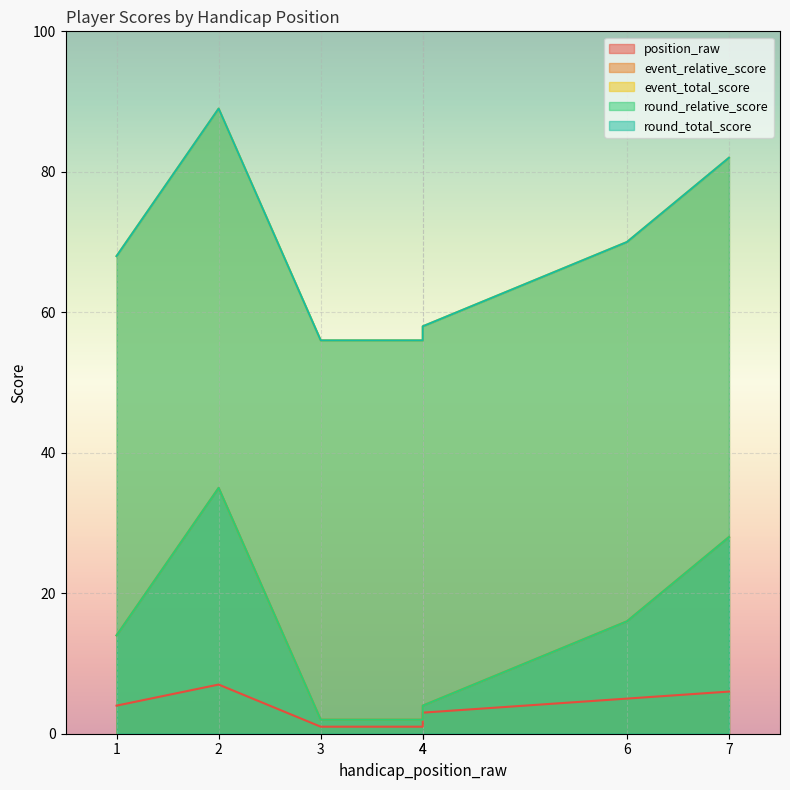

True or false: event_relative_score and round_total_score intersect in this chart.

False